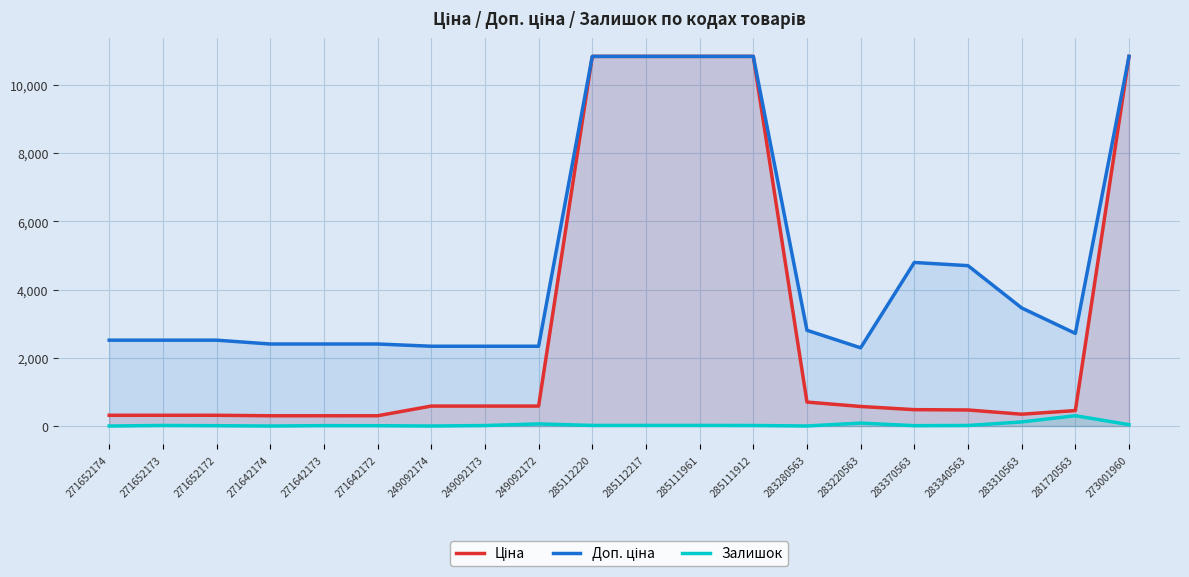

What is the difference between the Залишок values at 271642174 and 249092172?

62.0